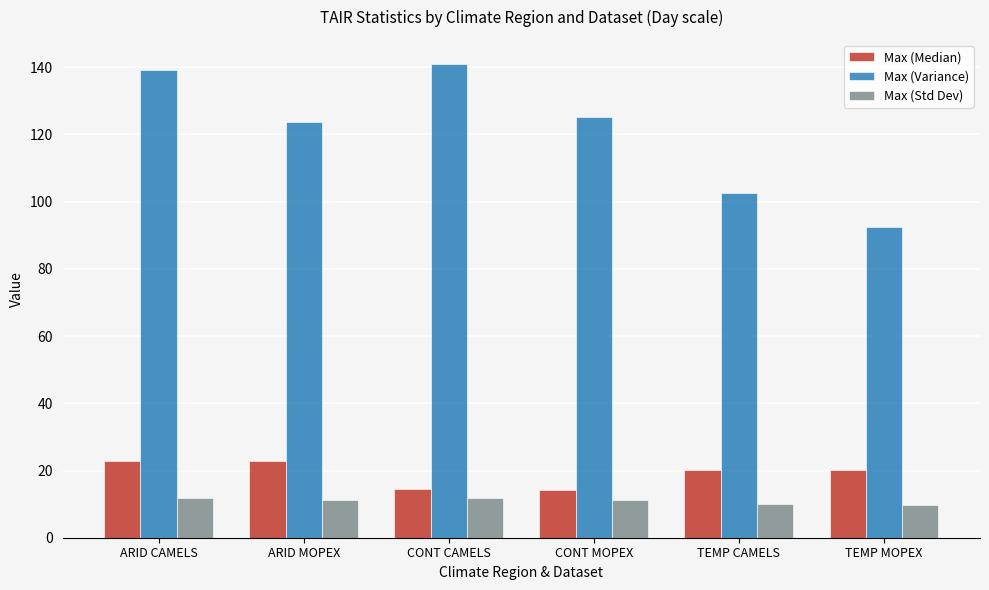

What is the minimum value shown in the chart?

9.6